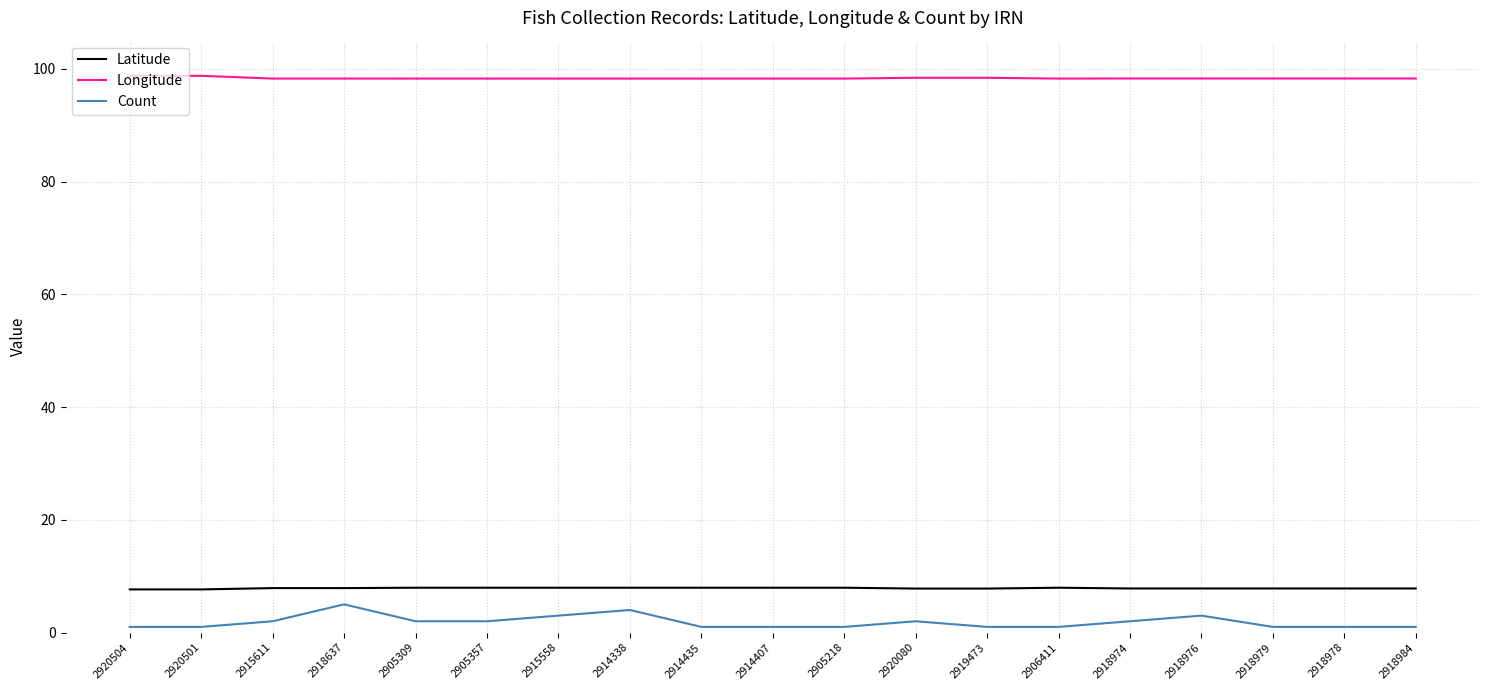

True or false: Longitude and Count intersect in this chart.

False